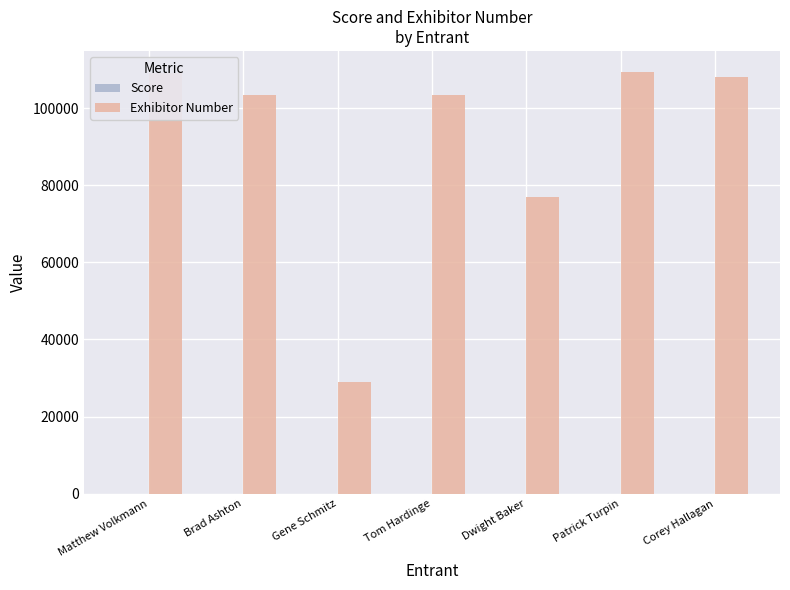

The value of Exhibitor Number at Tom Hardinge is 103326. True or false?

True